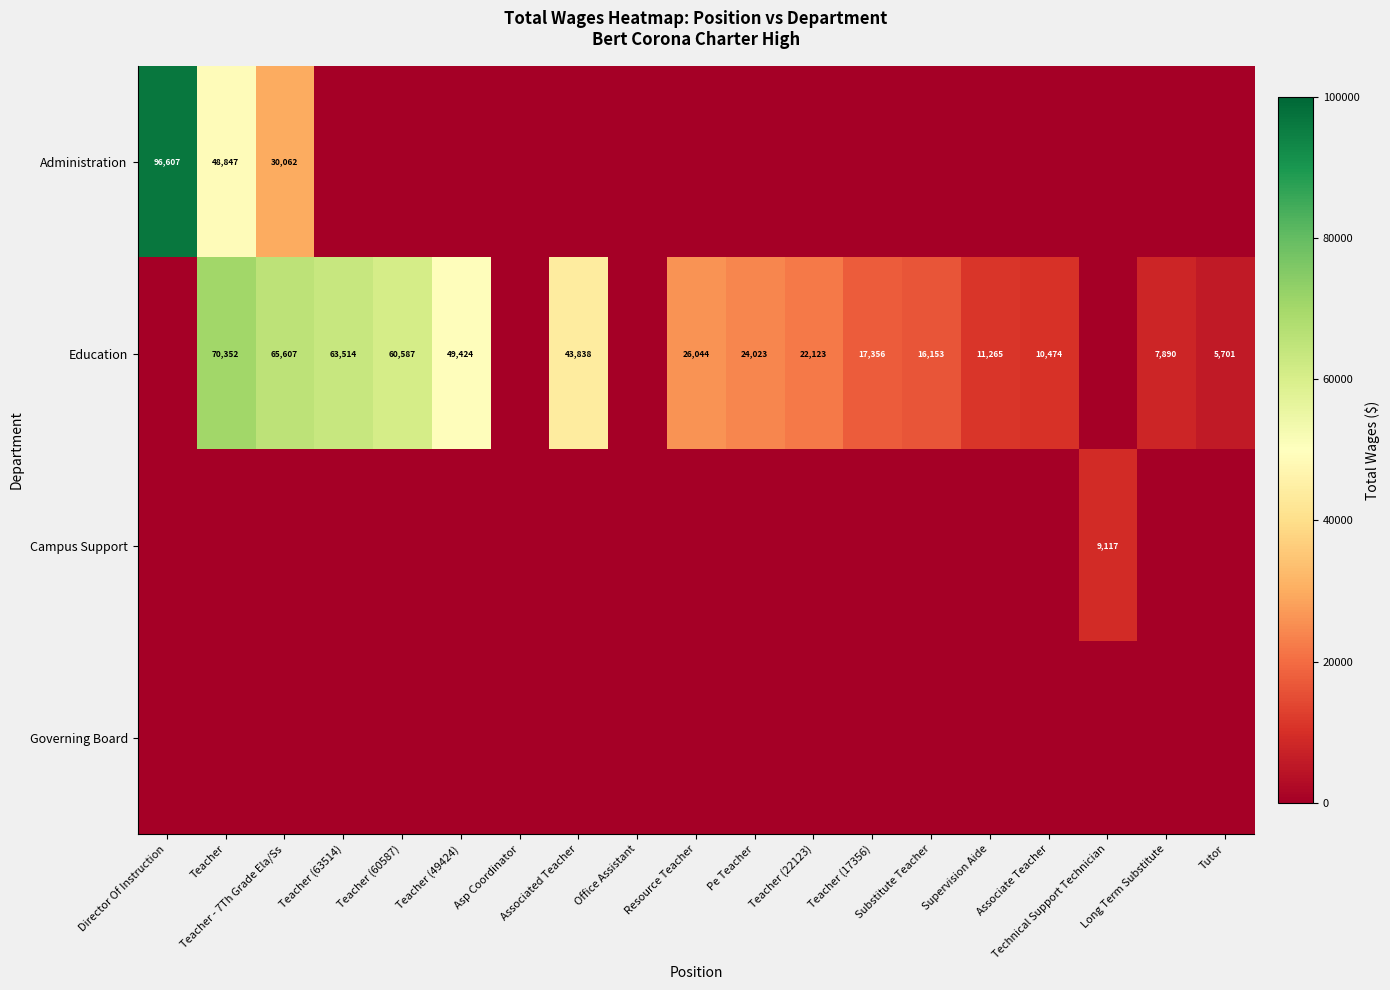

Is it true that Education equals 7890 at Long Term Substitute?

True